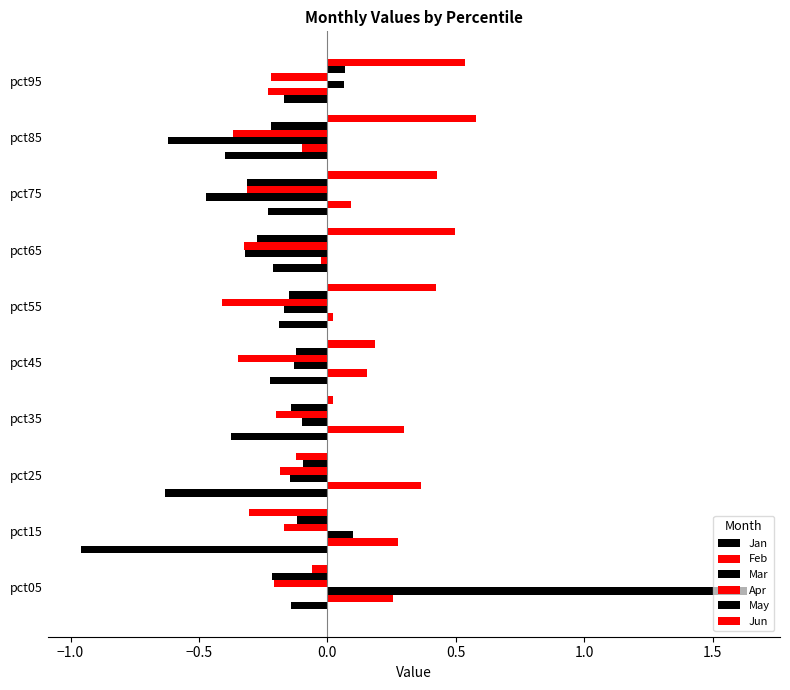

Count the number of categories in the chart.

10